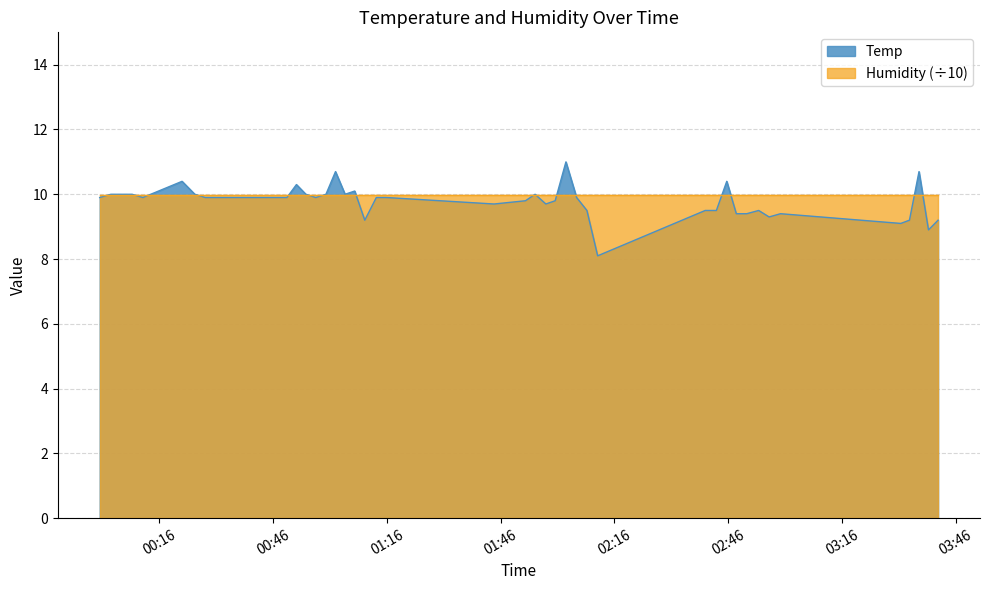

At which category does the chart reach its peak across all series?

2022/02/03 02:03:13